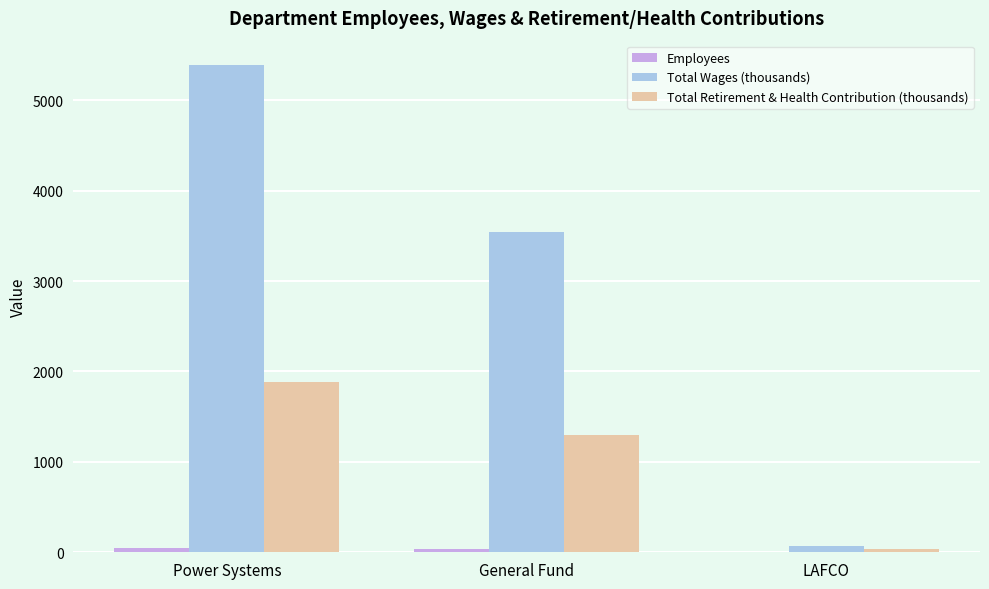

What is the greatest value displayed?

5389.4